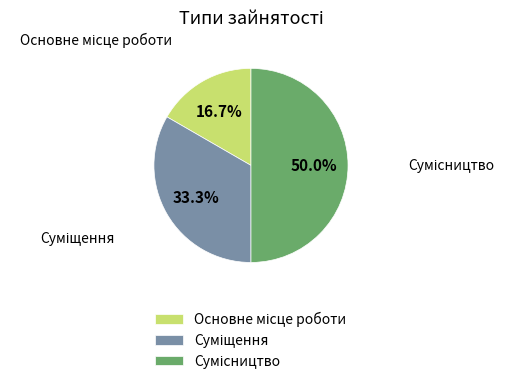

To the nearest percent, what is the average slice percentage?

33%